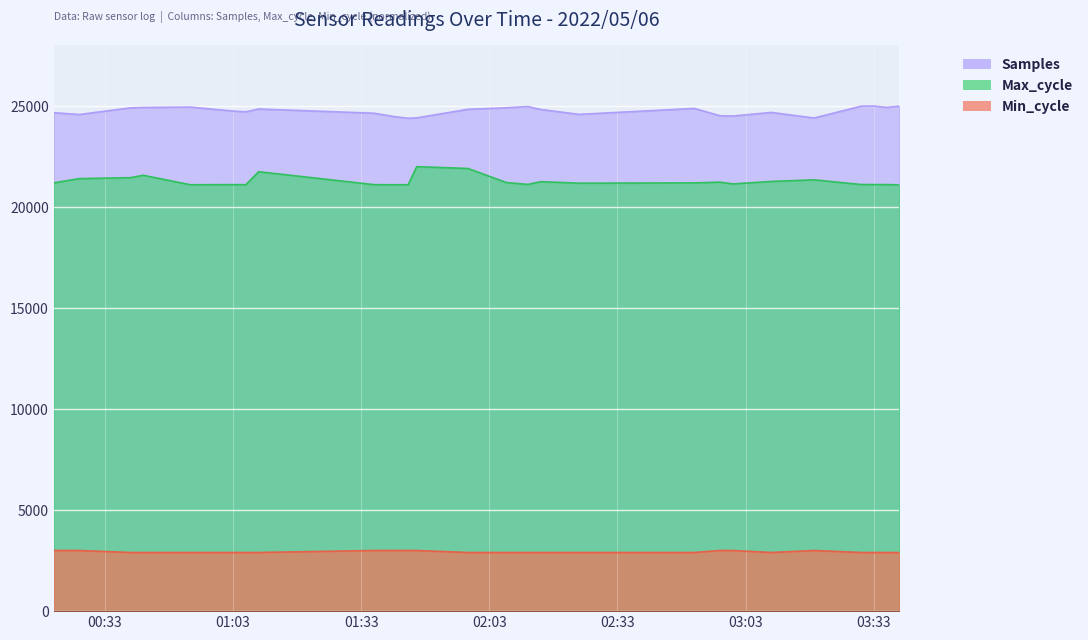

What is the average value of the Samples series?

24744.4